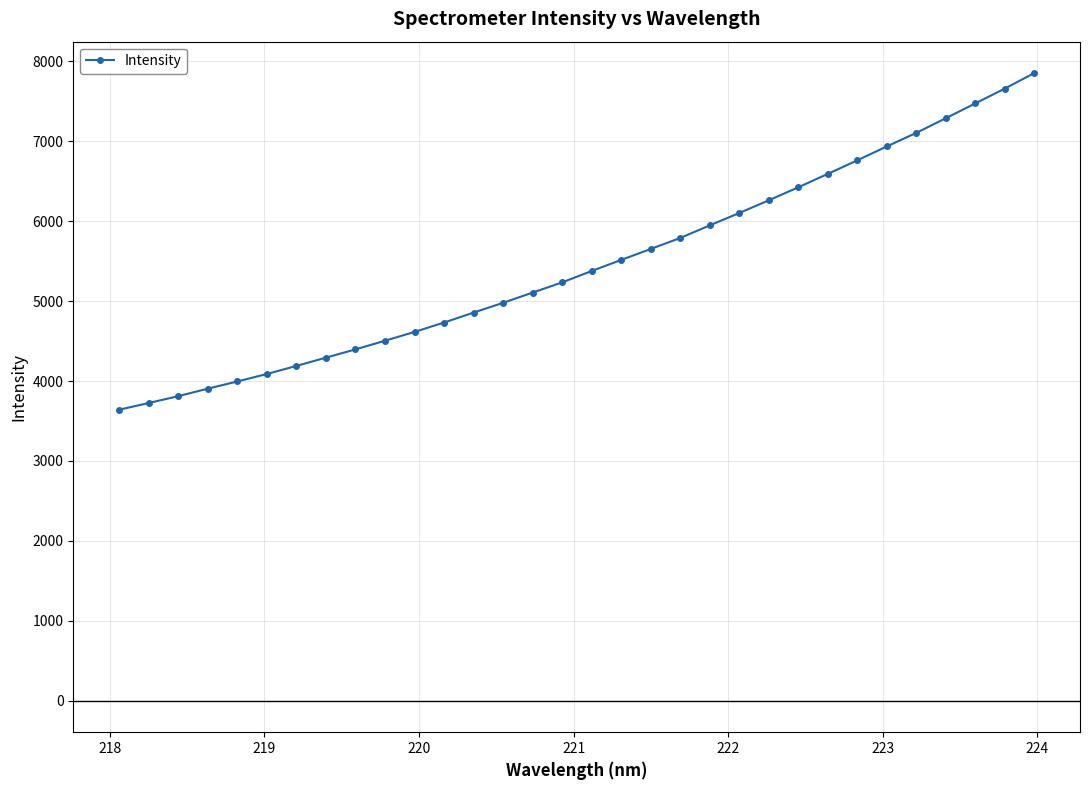

What is the difference between the maximum and minimum values?

4211.4